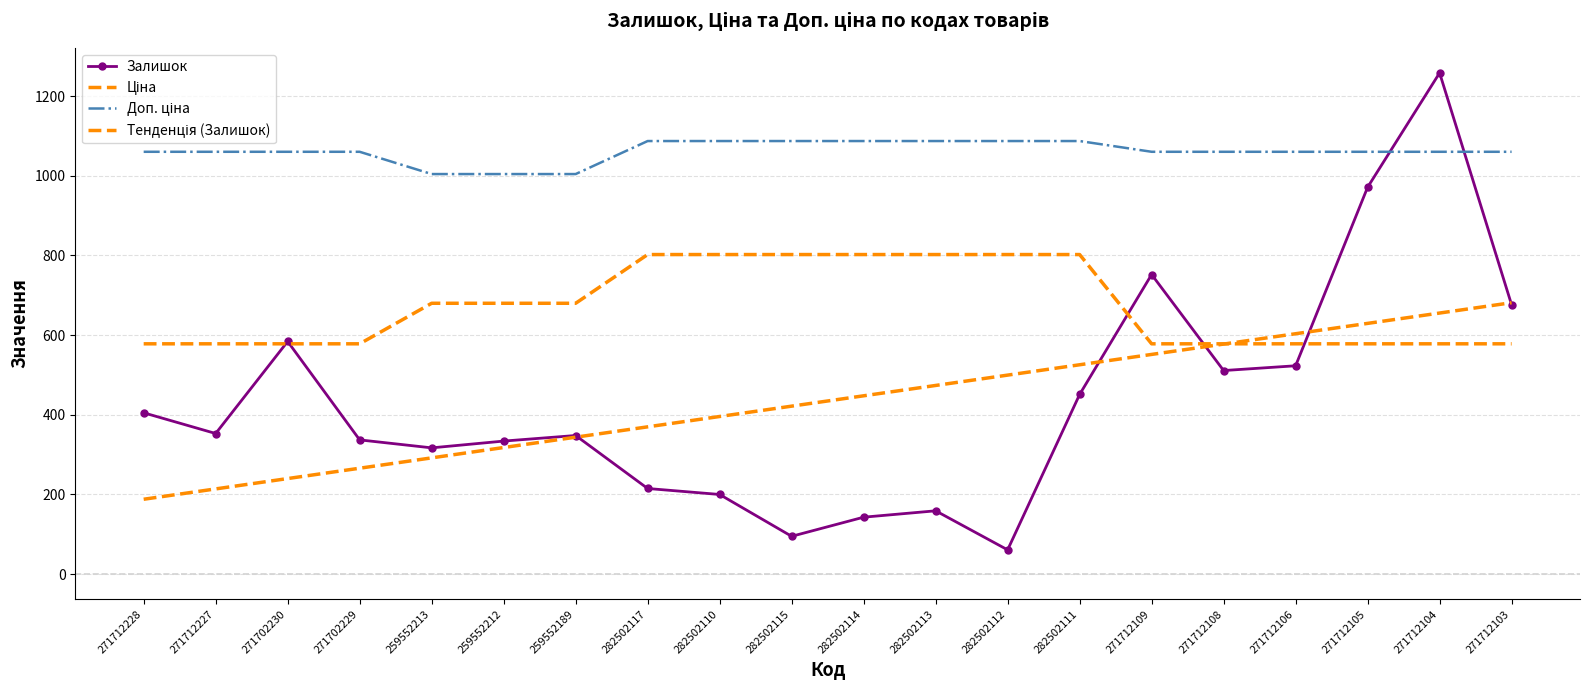

True or false: Ціна has a value of 578.1 at 271712106.

True